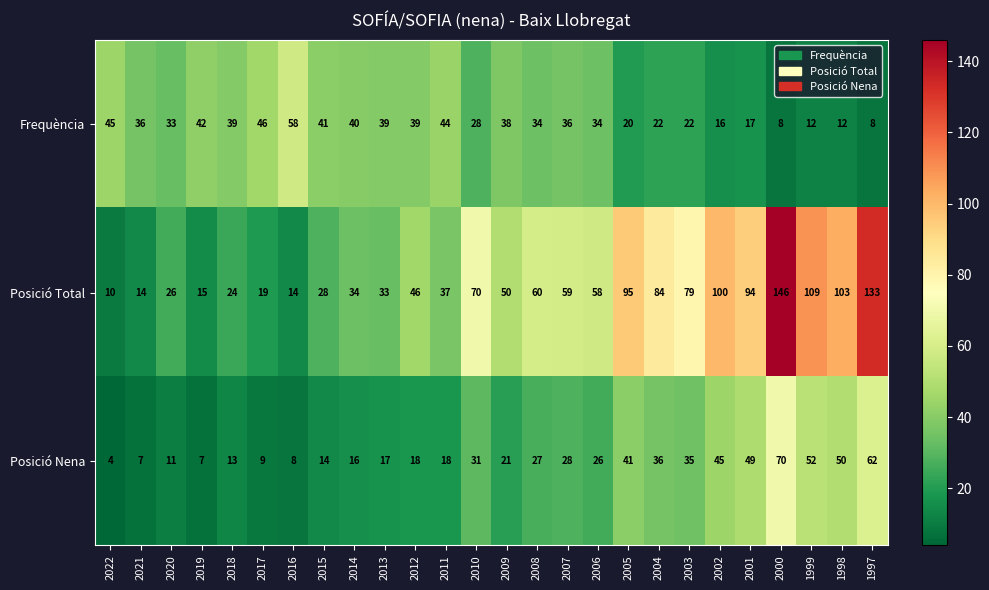

What is the maximum value shown in the chart?

146